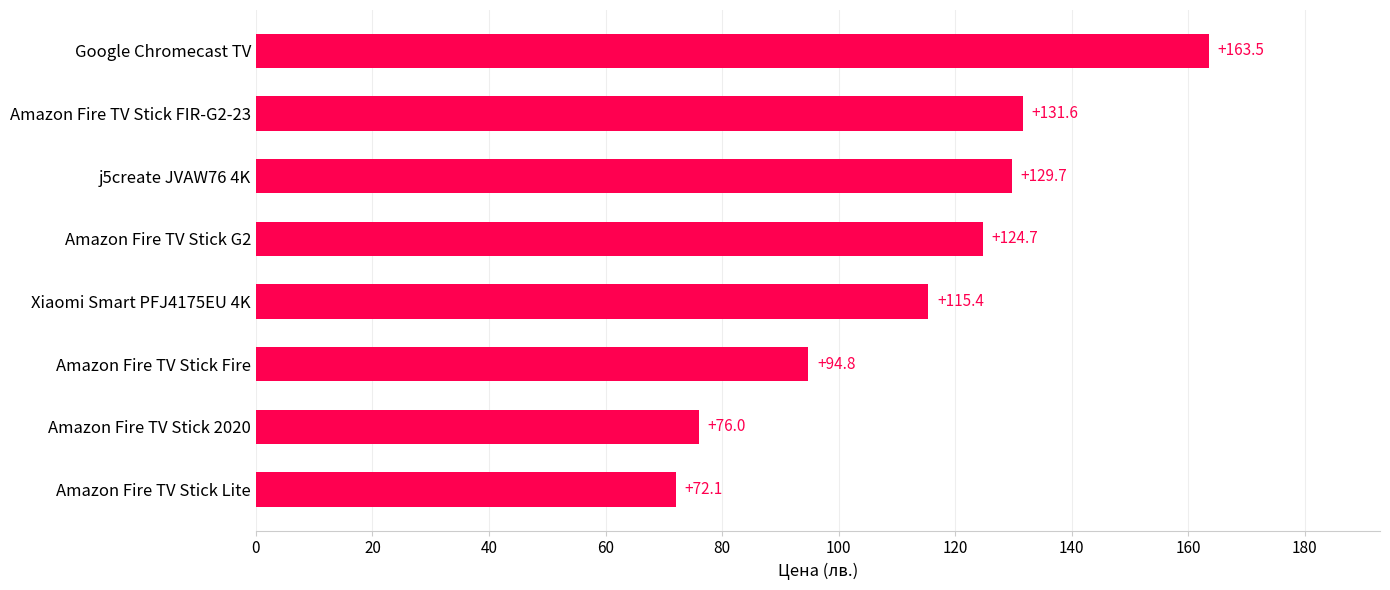

Approximately how many times larger is the value at Google Chromecast TV compared to Amazon Fire TV Stick Fire?

1.7